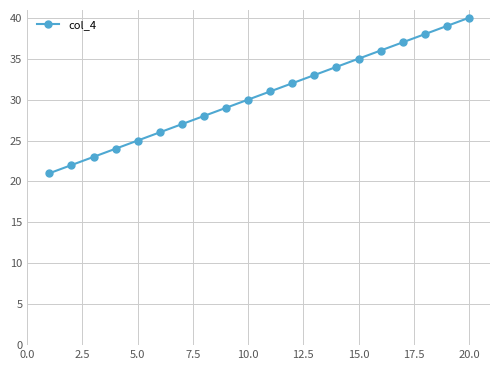

Reading right to left, transcribe all the data shown in this chart.

40	39	38	37	36	35	34	33	32	31	30	29	28	27	26	25	24	23	22	21